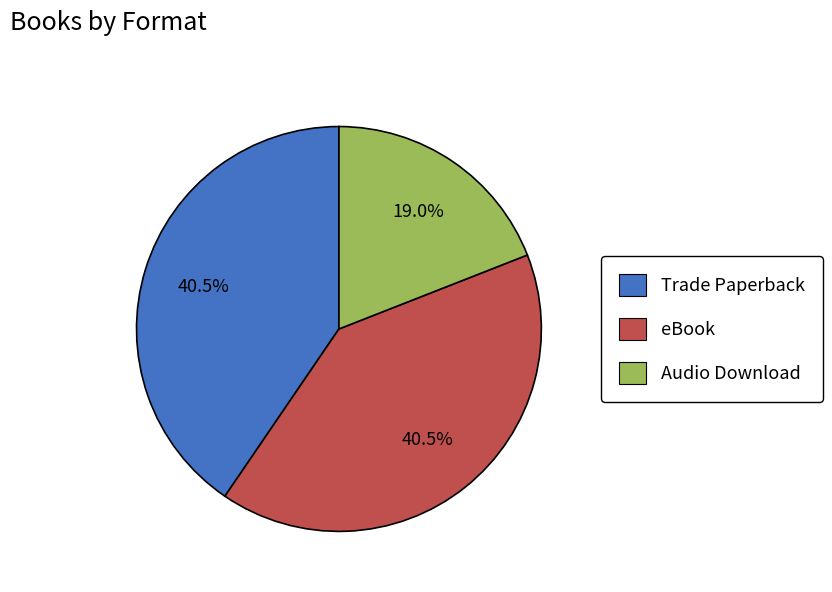

Which category has the smallest portion of the pie?

Audio Download